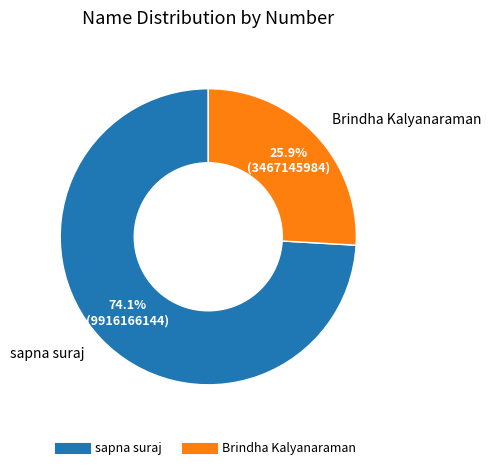

What is the ratio of the value at sapna suraj to the value at Brindha Kalyanaraman?

2.9